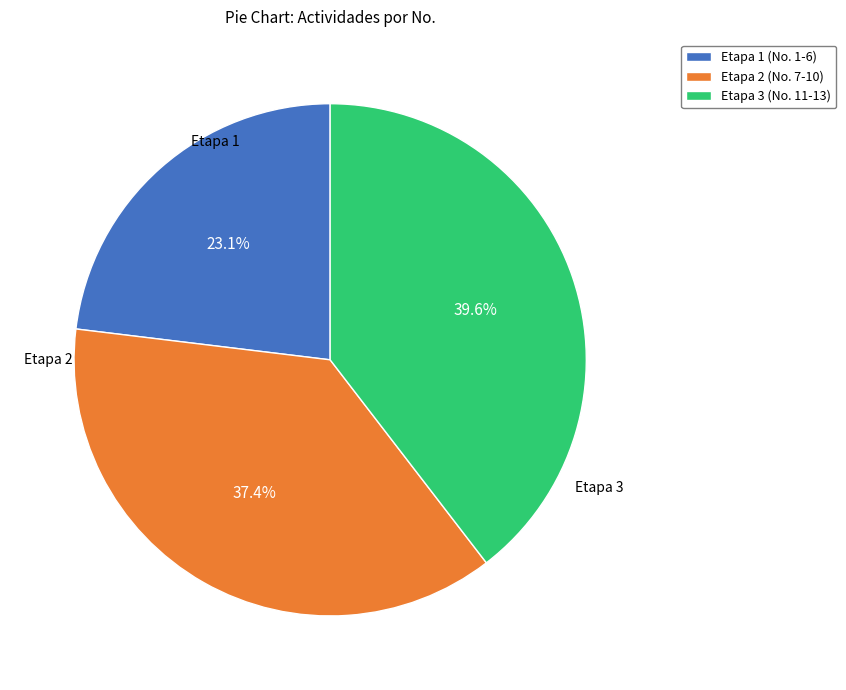

How many slices are in this pie chart?

3